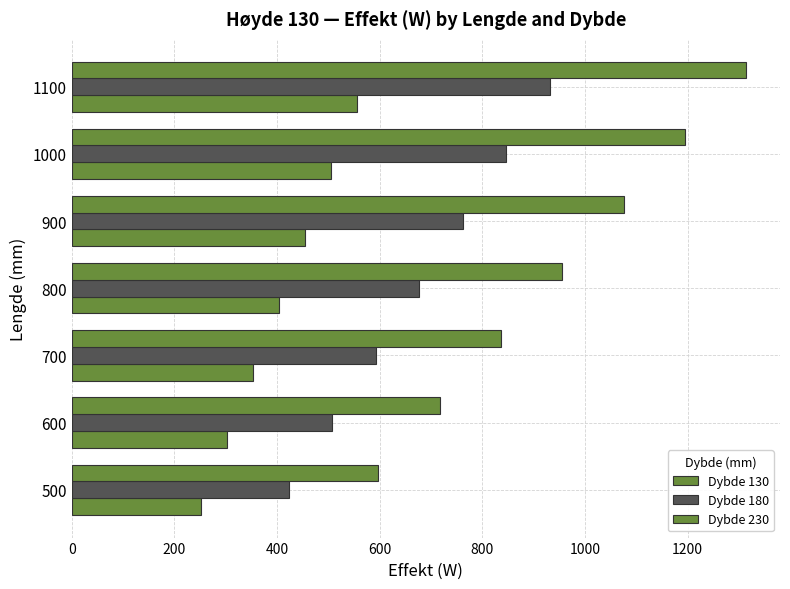

The value of Dybde 230 at 600 is 519.5. True or false?

False